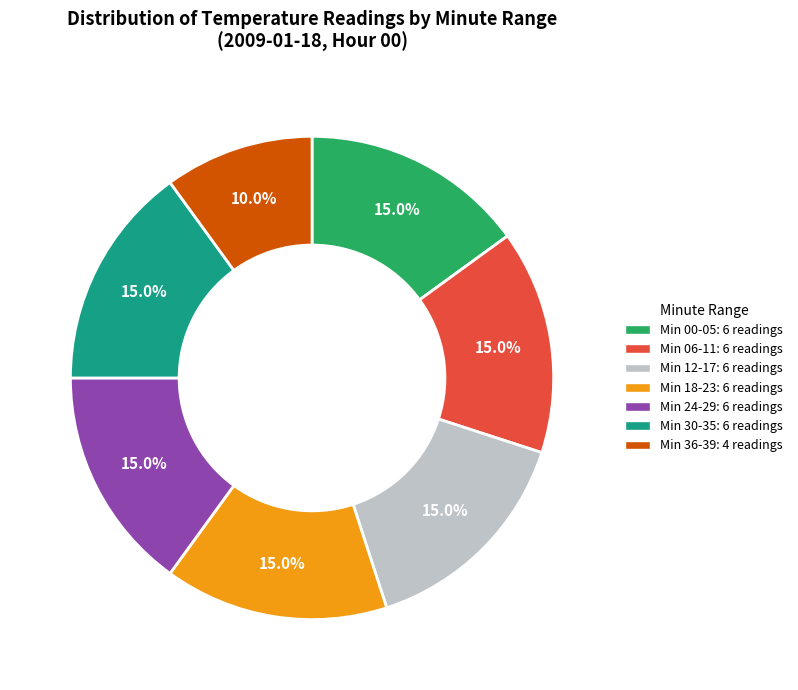

Is there any slice that represents more than half of the pie?

No